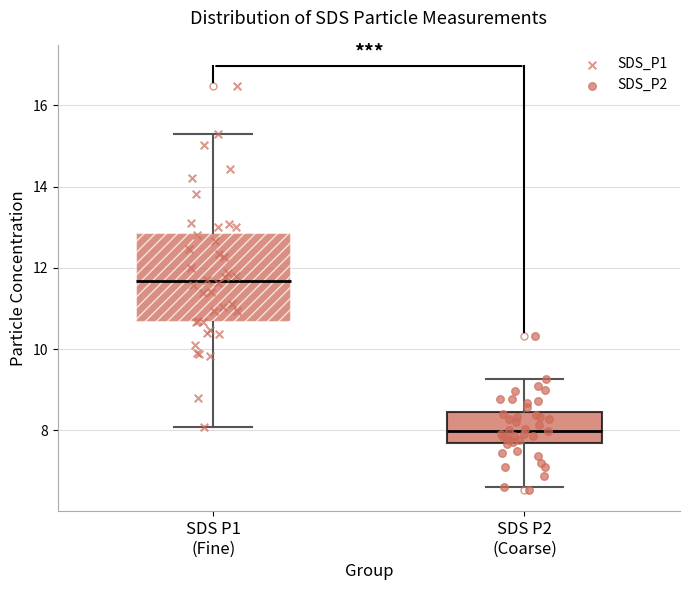

Where does the upper whisker of the box for SDS P1 (Fine) end on the y-axis? The values are not printed on the chart, so give them approximately, as read against the axis.

15.4